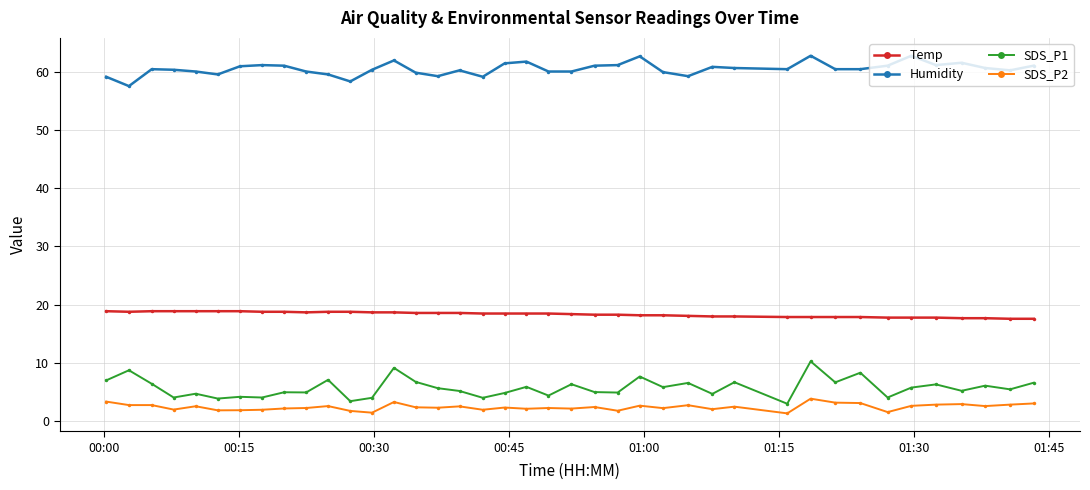

At how many categories does at least one series exceed 31?

40